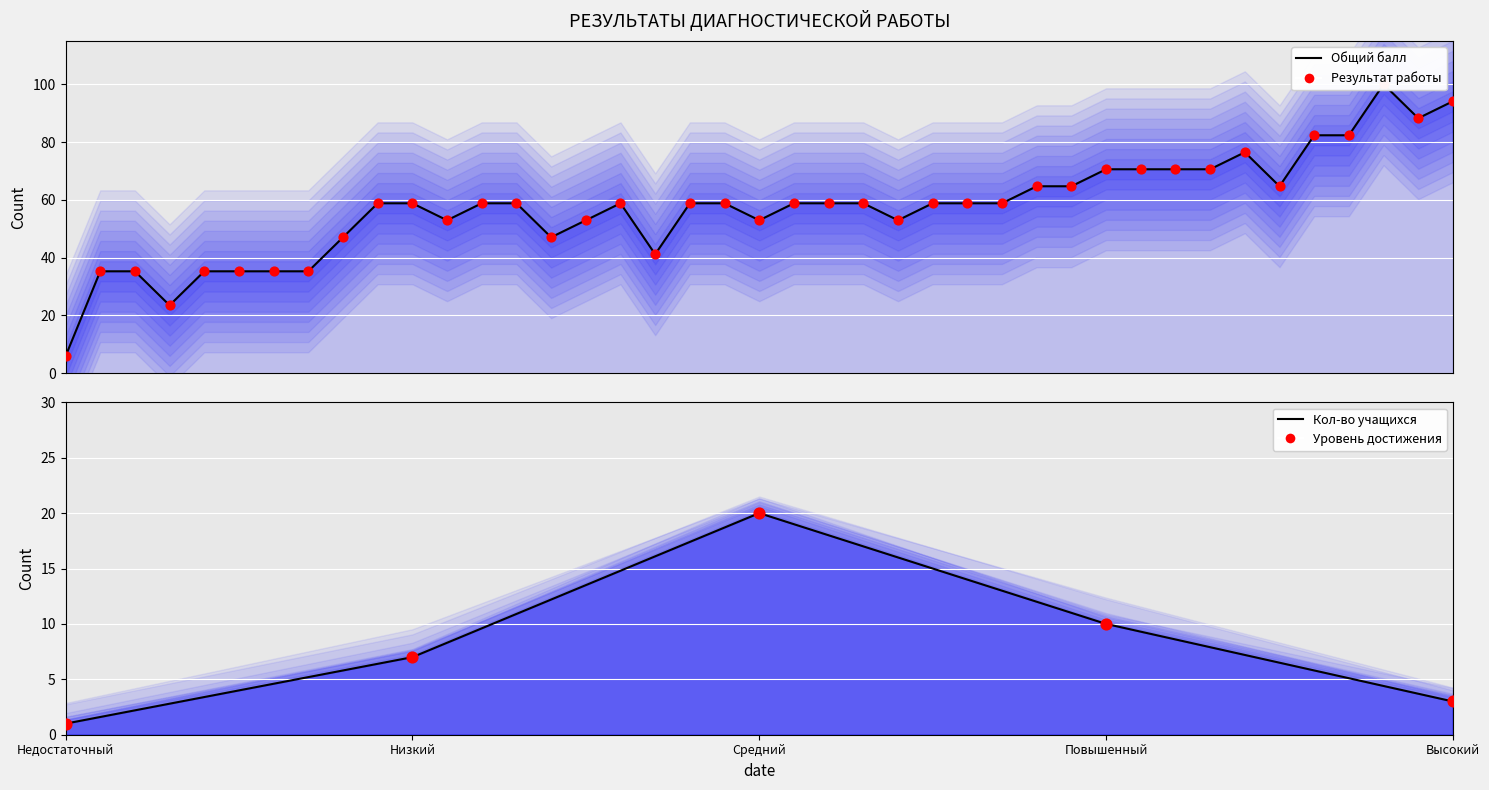

Which has a higher value, Недостаточный or Низкий?

Низкий